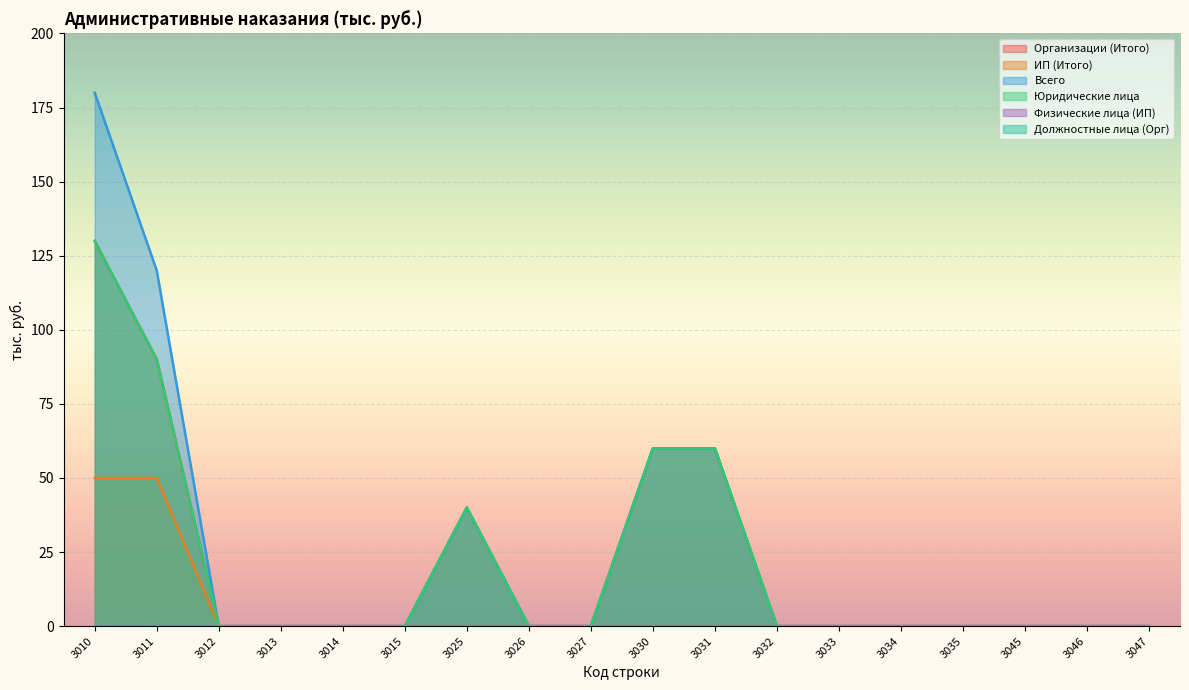

Reading left to right, extract all data points from this chart.

Организации (Итого): 3010=130	3011=90	3012=0	3013=0	3014=0	3015=0	3025=40	3026=0	3027=0	3030=60	3031=60	3032=0	3033=0	3034=0	3035=0	3045=0	3046=0	3047=0
ИП (Итого): 3010=50	3011=50	3012=0	3013=0	3014=0	3015=0	3025=0	3026=0	3027=0	3030=0	3031=0	3032=0	3033=0	3034=0	3035=0	3045=0	3046=0	3047=0
Всего: 3010=180	3011=120	3012=0	3013=0	3014=0	3015=0	3025=40	3026=0	3027=0	3030=60	3031=60	3032=0	3033=0	3034=0	3035=0	3045=0	3046=0	3047=0
Юридические лица: 3010=130	3011=90	3012=0	3013=0	3014=0	3015=0	3025=40	3026=0	3027=0	3030=60	3031=60	3032=0	3033=0	3034=0	3035=0	3045=0	3046=0	3047=0